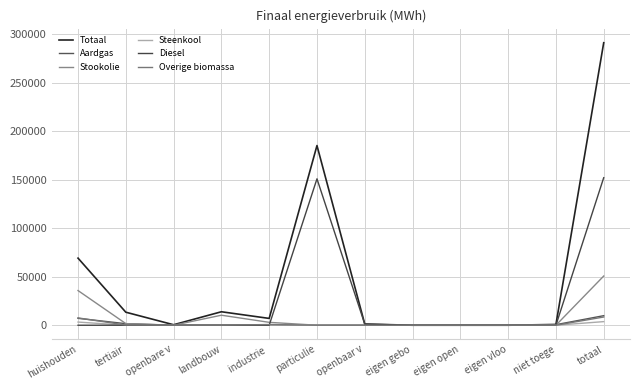

What position from the right is landbouw?

9